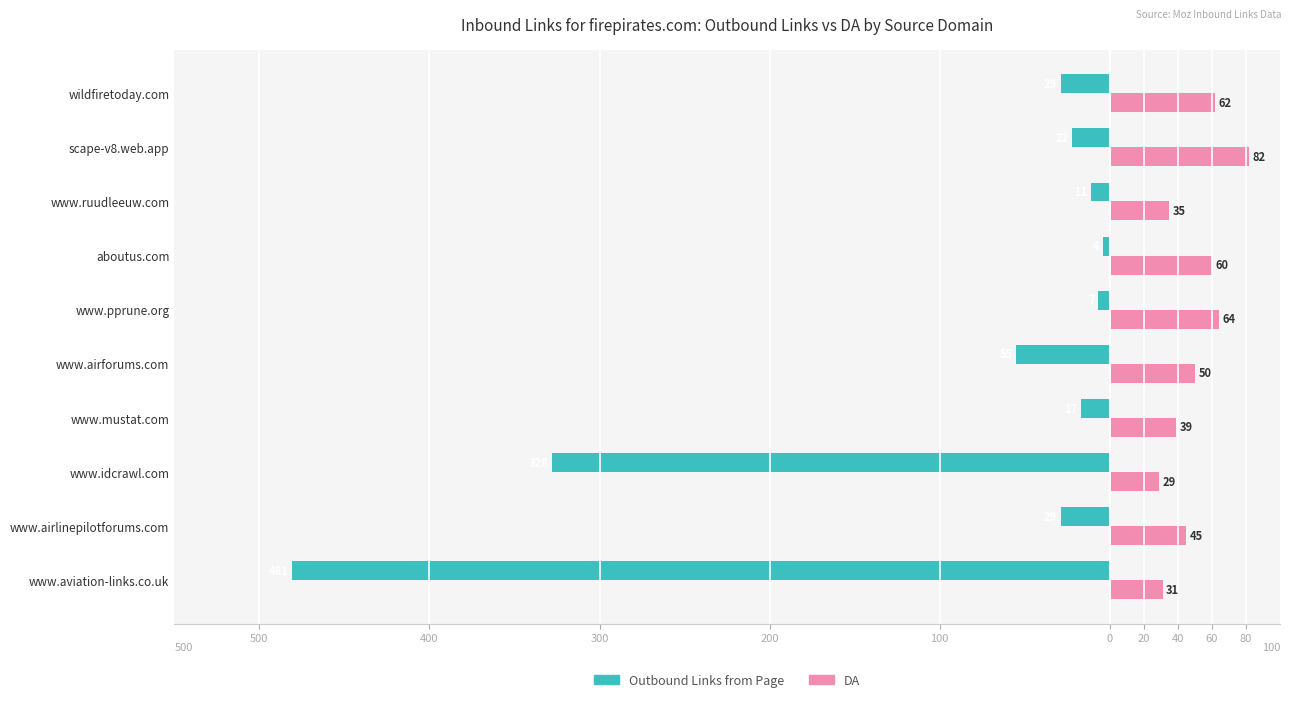

What are all the series names shown in the legend?

Outbound Links from Page, DA